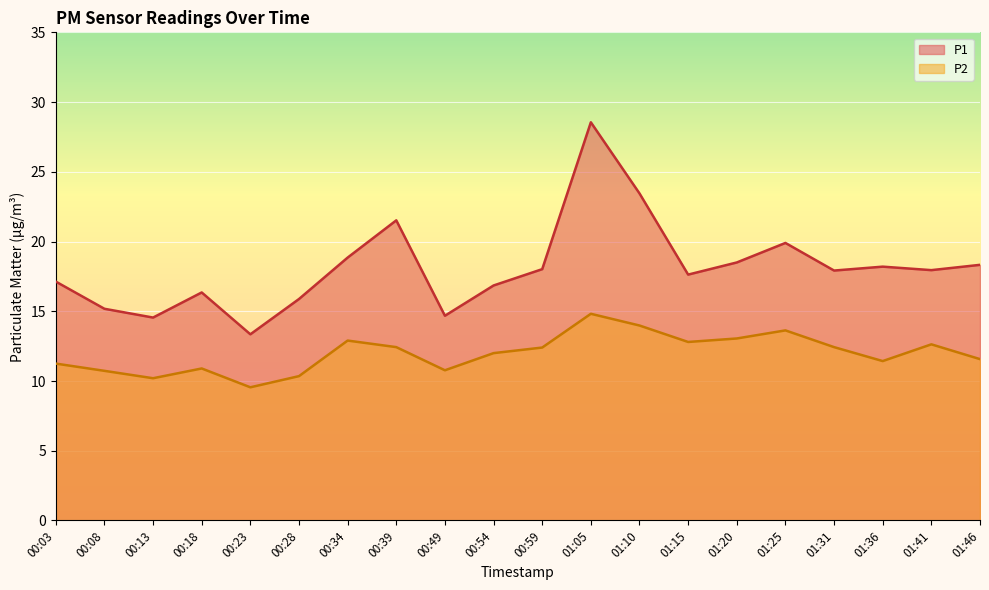

Reading left to right, transcribe all the data shown in this chart.

P1: 00:03=17.1	00:08=15.2	00:13=14.6	00:18=16.4	00:23=13.3	00:28=15.9	00:34=18.9	00:39=21.5	00:49=14.7	00:54=16.9	00:59=18.0	01:05=28.6	01:10=23.4	01:15=17.6	01:20=18.5	01:25=19.9	01:31=17.9	01:36=18.2	01:41=17.9	01:46=18.3
P2: 00:03=11.2	00:08=10.7	00:13=10.2	00:18=10.9	00:23=9.6	00:28=10.3	00:34=12.9	00:39=12.4	00:49=10.8	00:54=12.0	00:59=12.4	01:05=14.8	01:10=14.0	01:15=12.8	01:20=13.1	01:25=13.6	01:31=12.4	01:36=11.4	01:41=12.6	01:46=11.6